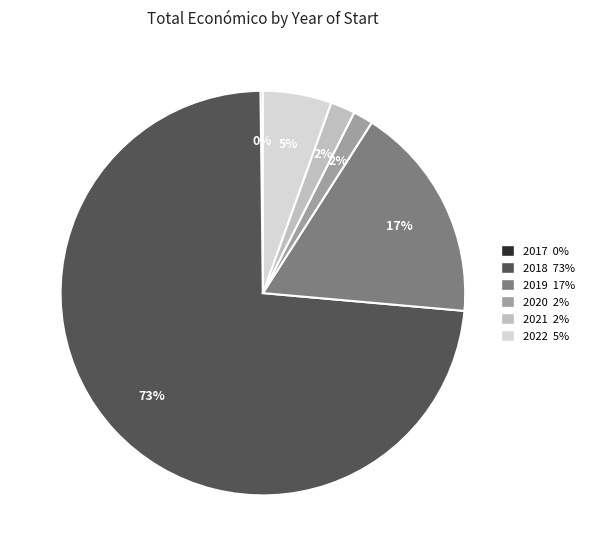

To the nearest percent, what is the average slice percentage?

17%